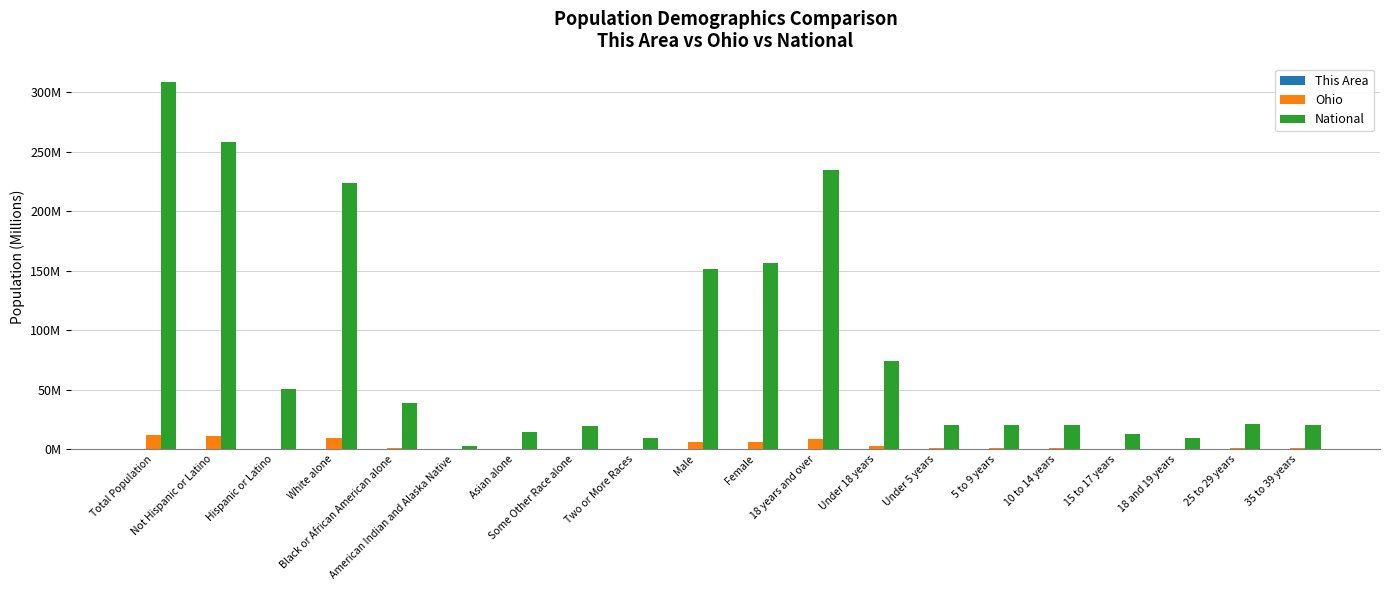

Is it true that This Area equals 0.0 at Asian alone?

True